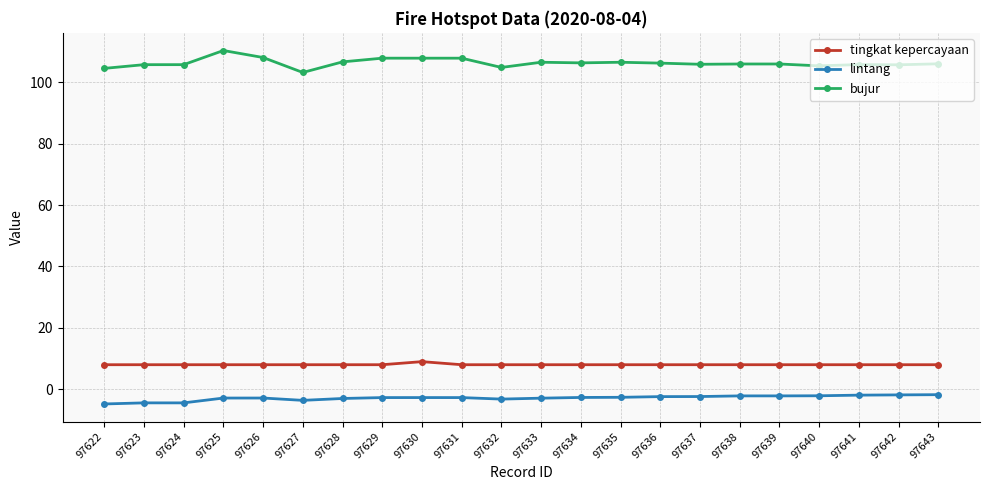

True or false: lintang and bujur cross at least once.

False